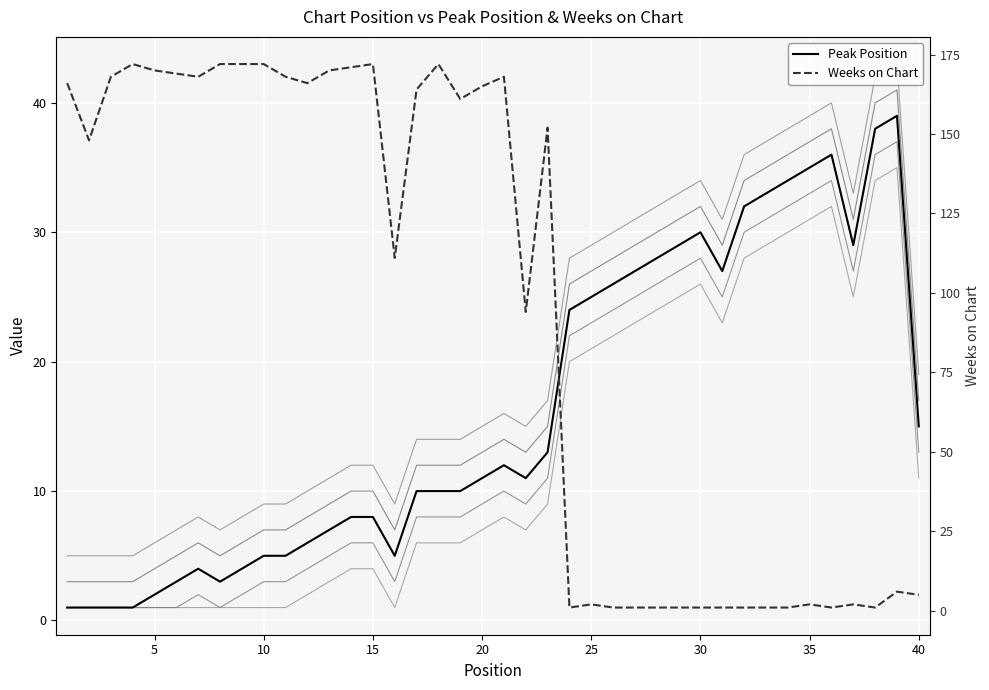

Is it true that Weeks on Chart equals 1 at 35?

False